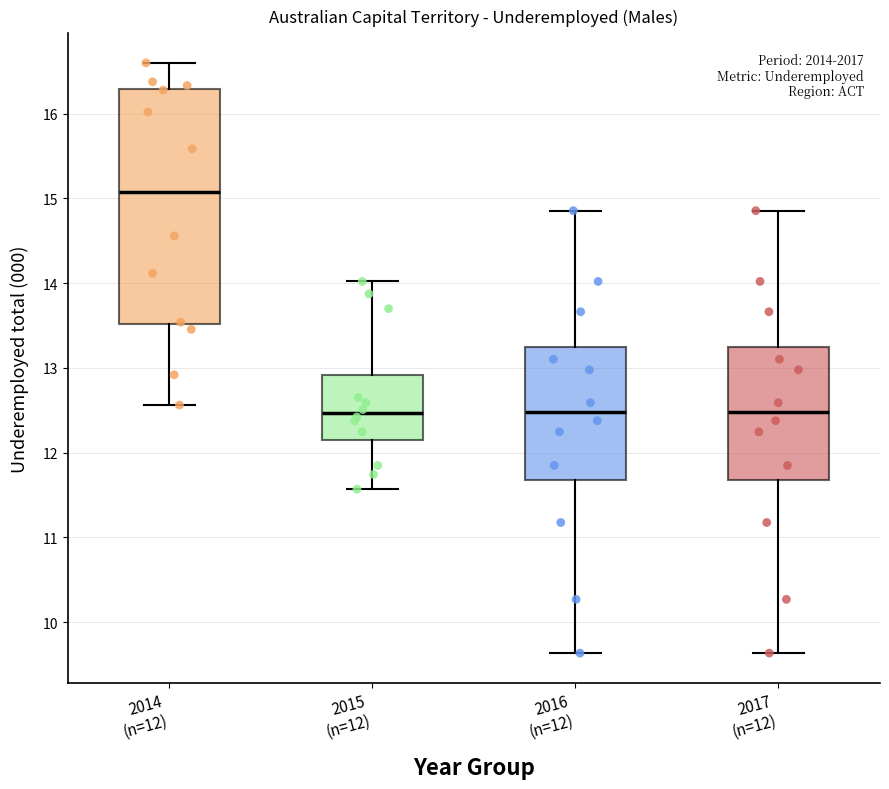

Reading left to right, read every box against the y-axis: the position of its median line, the range the box covers, and the ends of its whiskers. The values are not printed on the chart, so give them approximately, as read against the axis.

2014 (n=12): median 15.1, box 13.5 to 16.3, whiskers 12.6 to 16.6
2015 (n=12): median 12.5, box 12.1 to 12.9, whiskers 11.6 to 14.0
2016 (n=12): median 12.5, box 11.7 to 13.2, whiskers 9.6 to 14.9
2017 (n=12): median 12.5, box 11.7 to 13.2, whiskers 9.6 to 14.9